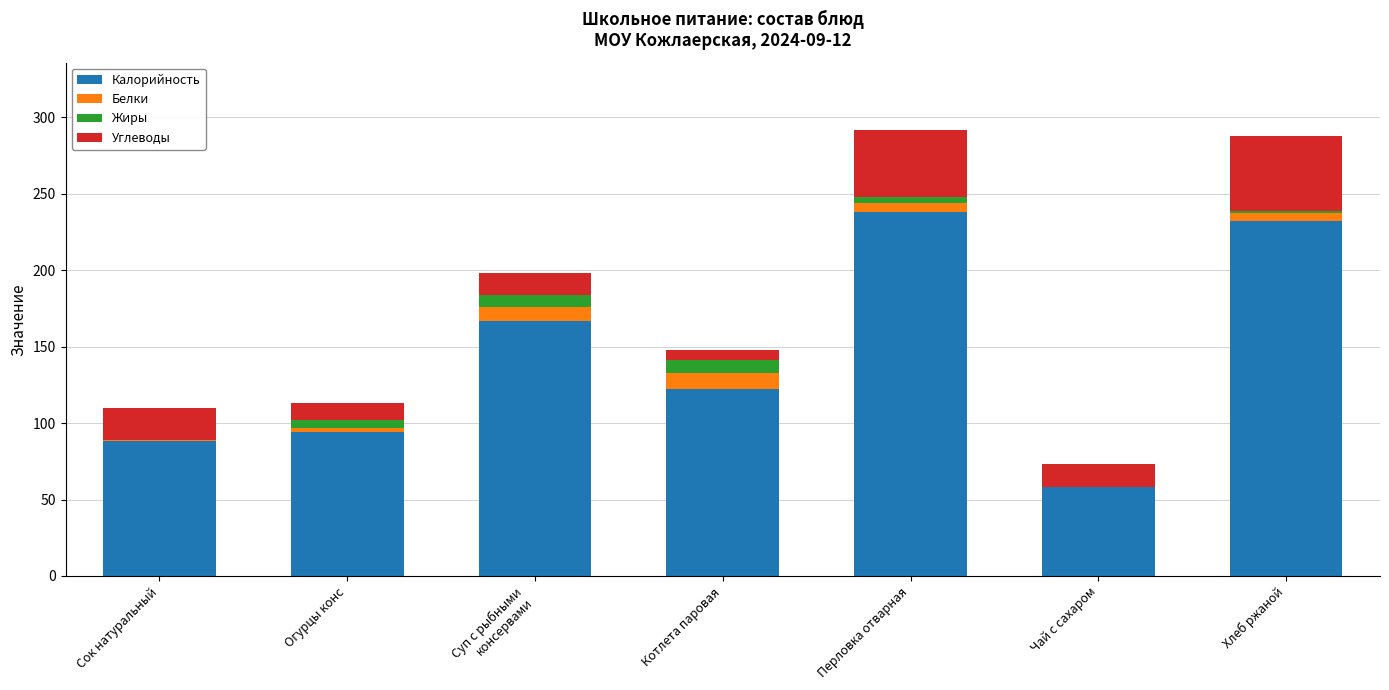

What is the total value across all series at Котлета паровая?

148.0